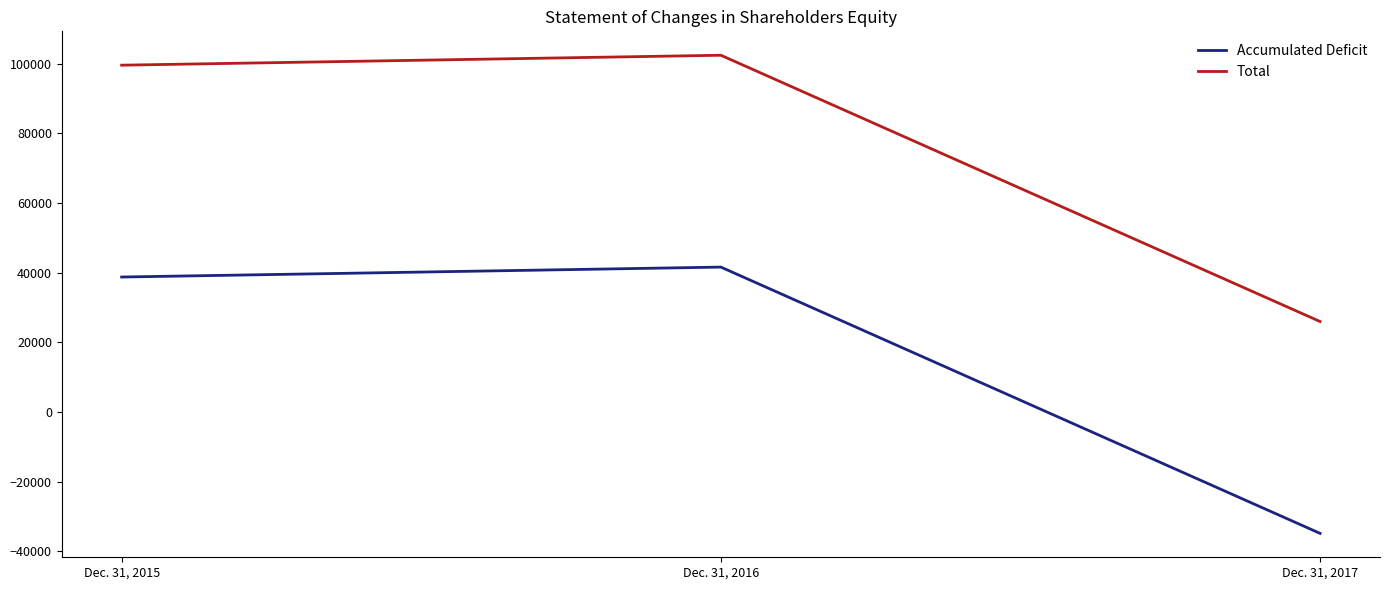

At which label is Total closest to 64188?

Dec. 31, 2015